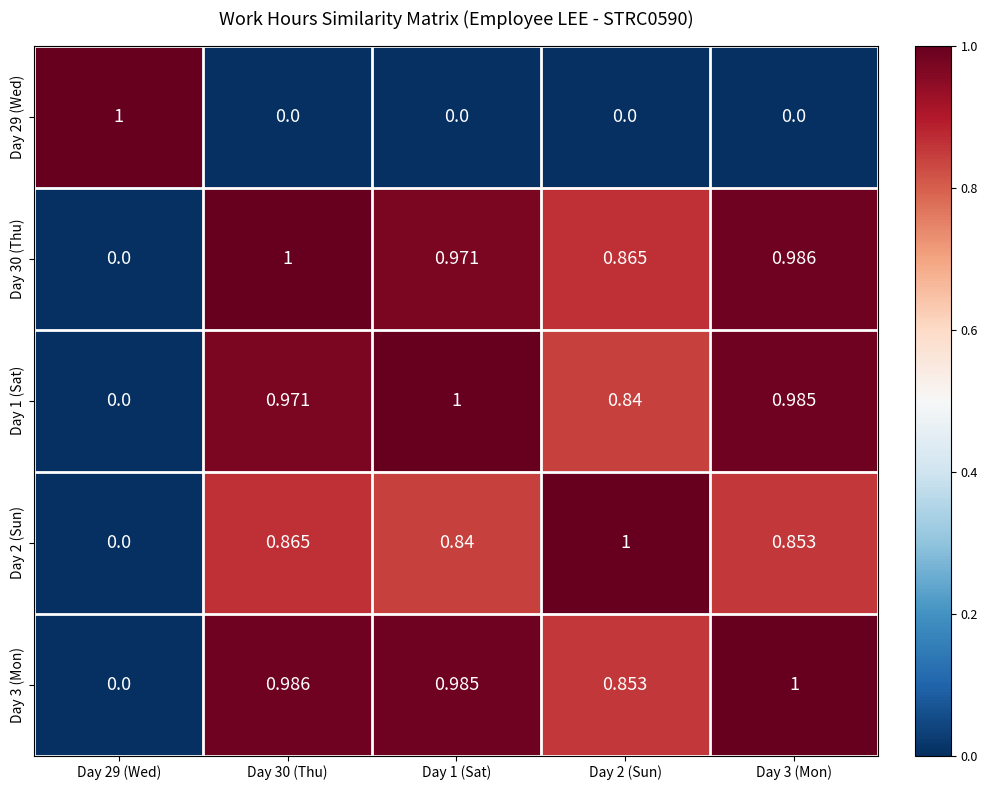

Reading left to right, transcribe all the data shown in this chart.

Day 29 (Wed): Day 29 (Wed)=1.0	Day 30 (Thu)=0.0	Day 1 (Sat)=0.0	Day 2 (Sun)=0.0	Day 3 (Mon)=0.0
Day 30 (Thu): Day 29 (Wed)=0.0	Day 30 (Thu)=1.0	Day 1 (Sat)=1.0	Day 2 (Sun)=0.9	Day 3 (Mon)=1.0
Day 1 (Sat): Day 29 (Wed)=0.0	Day 30 (Thu)=1.0	Day 1 (Sat)=1.0	Day 2 (Sun)=0.8	Day 3 (Mon)=1.0
Day 2 (Sun): Day 29 (Wed)=0.0	Day 30 (Thu)=0.9	Day 1 (Sat)=0.8	Day 2 (Sun)=1.0	Day 3 (Mon)=0.9
Day 3 (Mon): Day 29 (Wed)=0.0	Day 30 (Thu)=1.0	Day 1 (Sat)=1.0	Day 2 (Sun)=0.9	Day 3 (Mon)=1.0